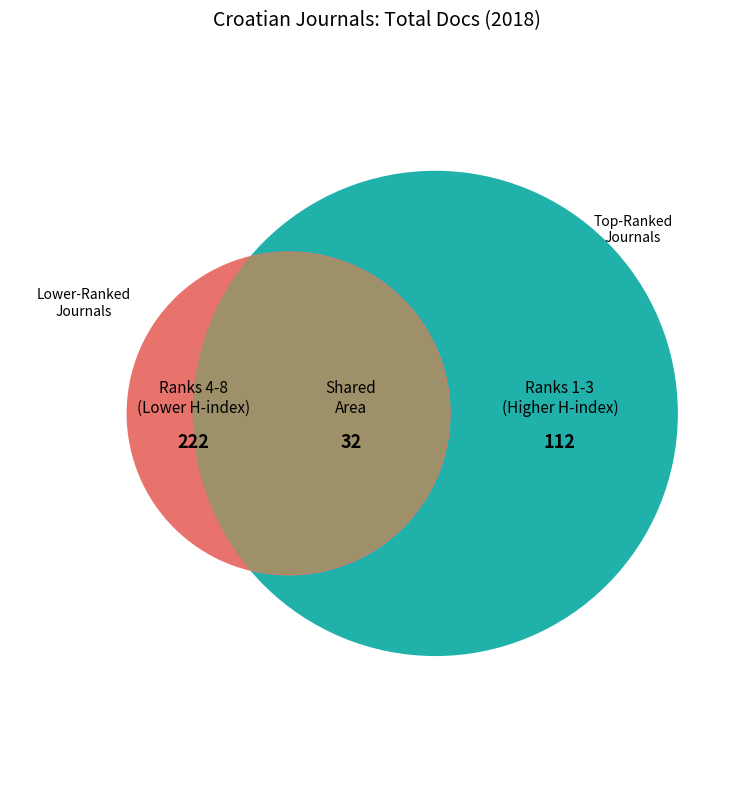

Is it true that Croatica Christiana Periodica is 19% of the pie?

False